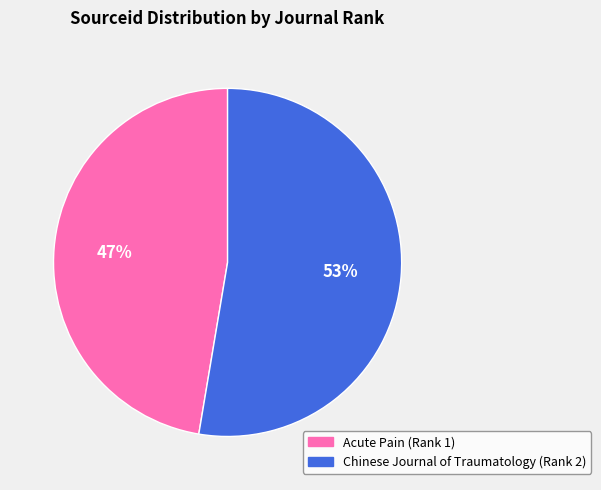

To the nearest percent, what percentage of the pie is Chinese Journal of Traumatology (Rank 2)?

53%